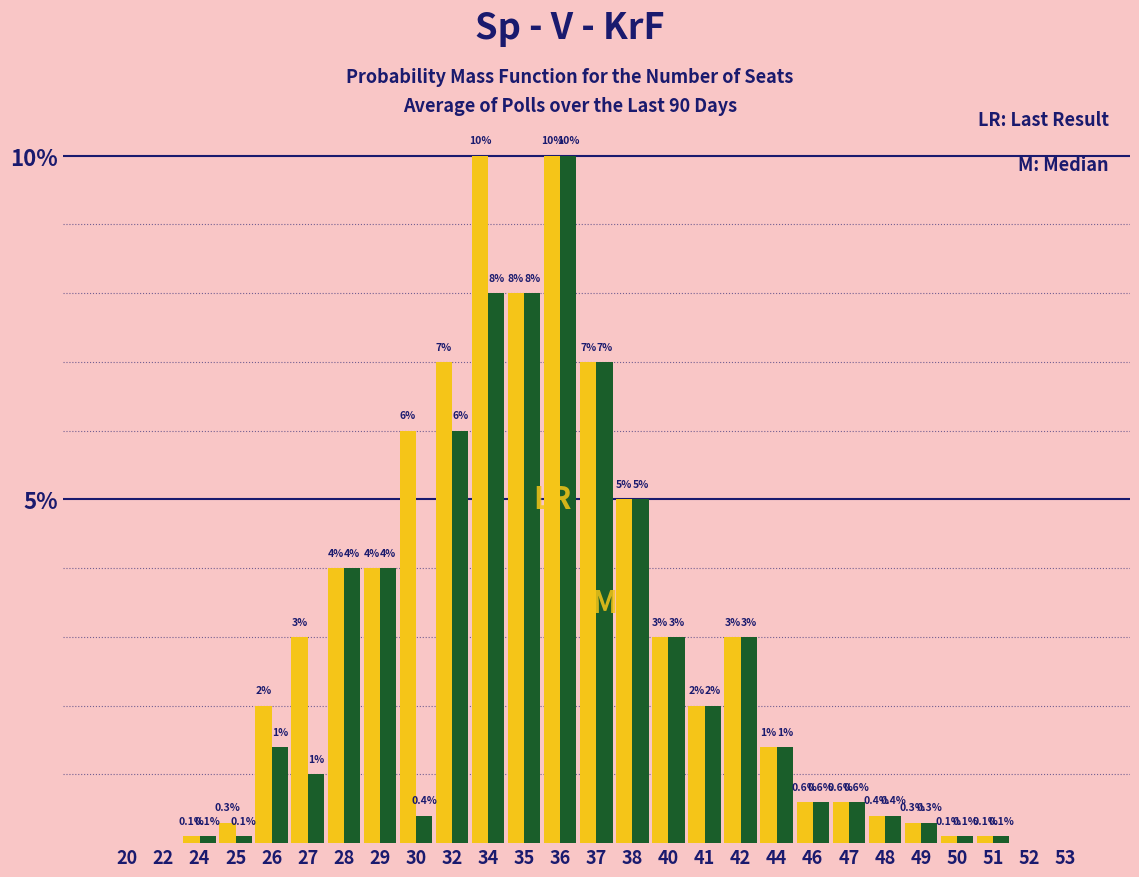

What is the greatest value displayed?

10.0